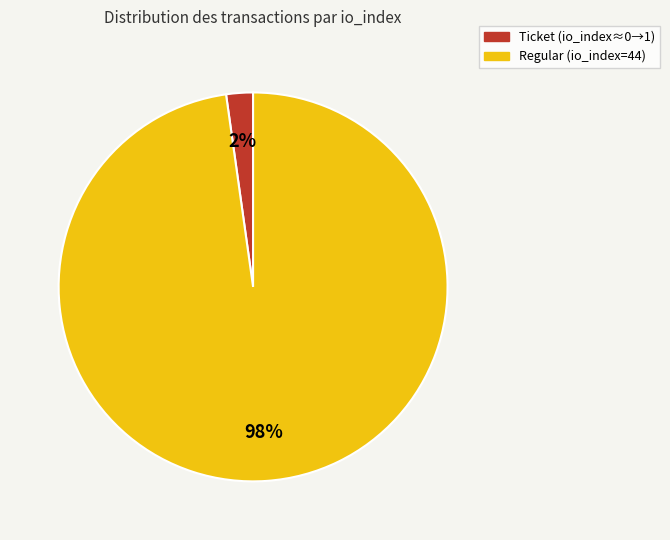

How many segments does this pie chart have?

2